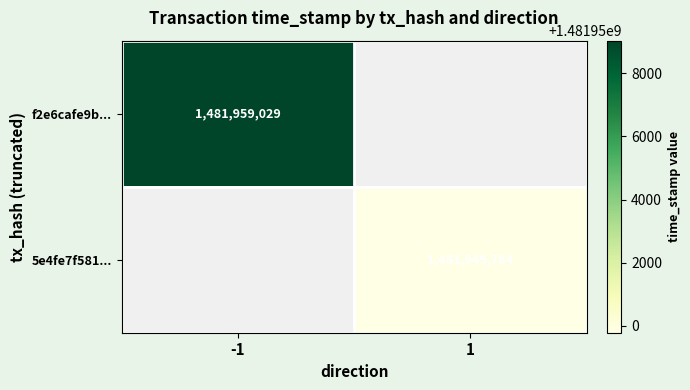

Is the value of f2e6cafe9b... at -1 greater than the value of 5e4fe7f581... at 1?

Yes